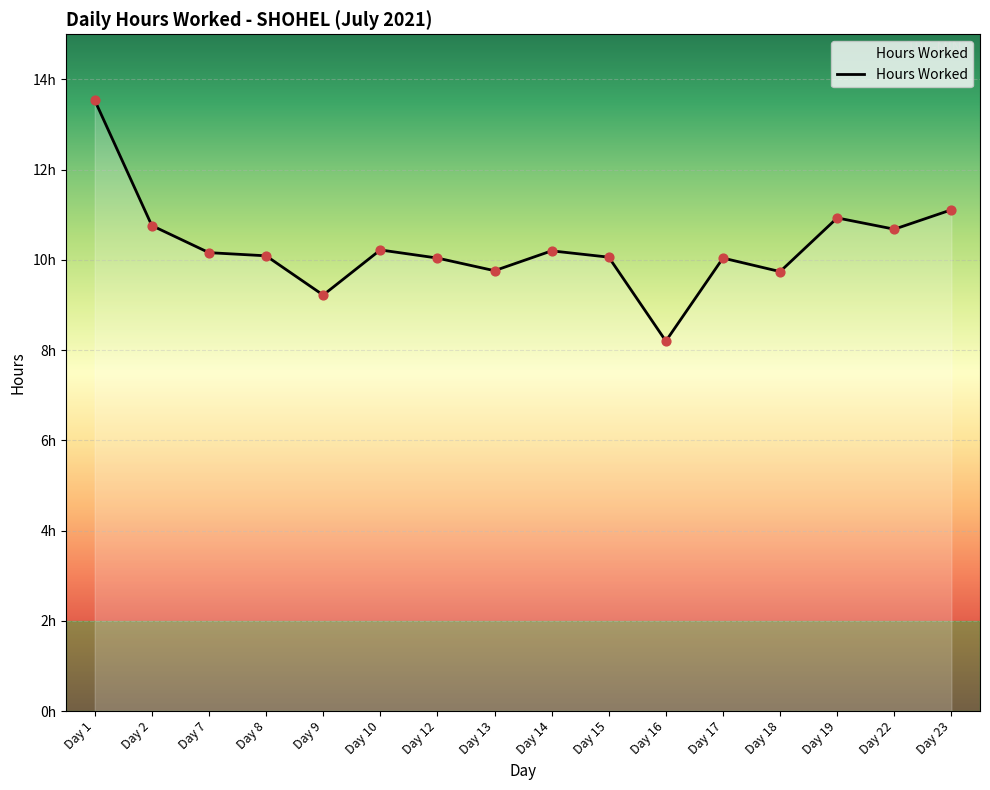

What is the change in value from Day 10 to Day 23?

+0.9